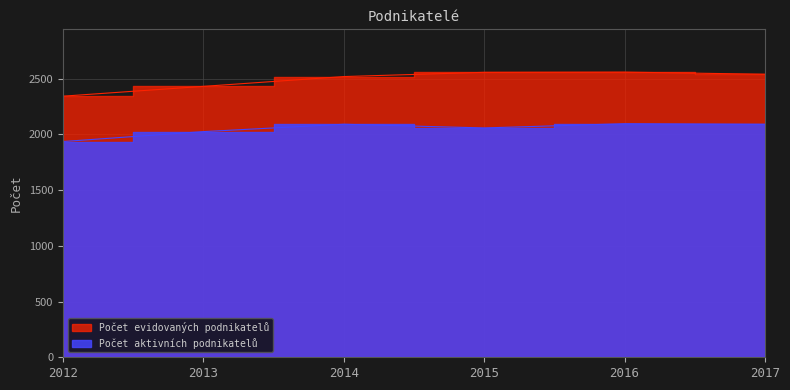

What is the spread (max minus min) of values at 2014?

428